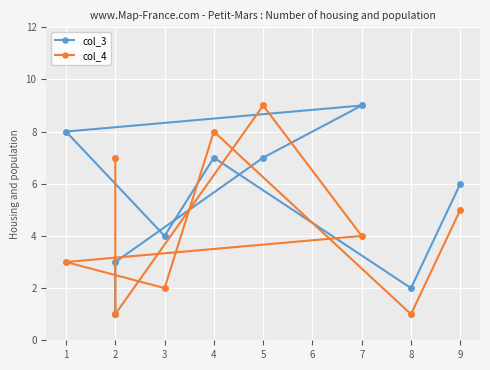

What are all the series names shown in the legend?

col_3, col_4